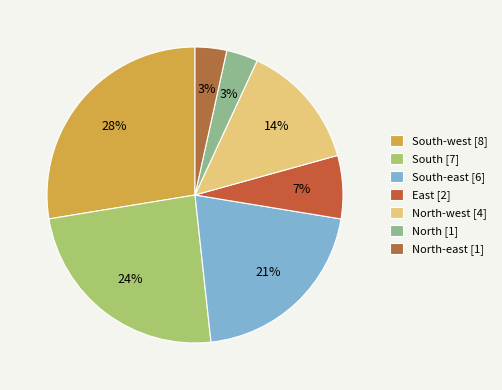

How many segments does this pie chart have?

7